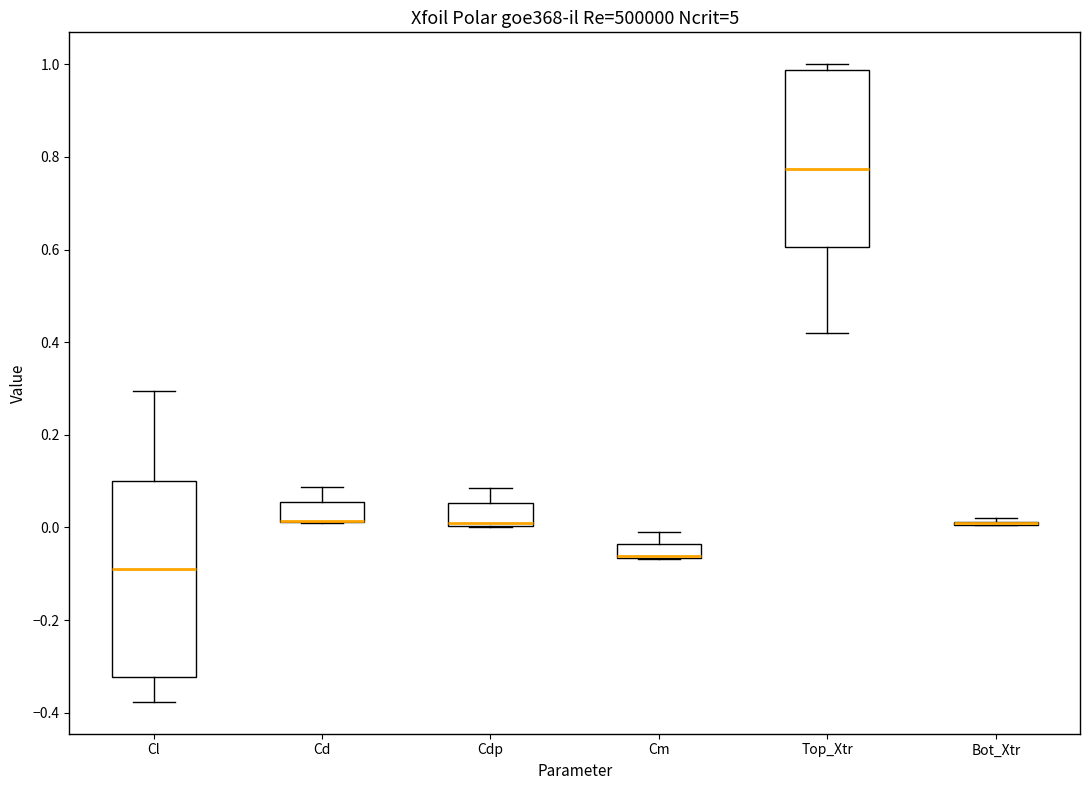

Reading left to right, transcribe this box plot: for each box, give where its median line is, the range the box spans, and where its two whiskers end, as read against the y-axis. The values are not printed on the chart, so give them approximately, as read against the axis.

Cl: median -0.08, box -0.32 to 0.10, whiskers -0.38 to 0.30
Cd: median 0.02 (drawn on the box's lower edge), box 0.02 to 0.06, whiskers 0.00 to 0.08
Cdp: median 0.00 (drawn on the box's lower edge), box 0.00 to 0.06, whiskers 0.00 to 0.08
Cm: median -0.06 (drawn on the box's lower edge), box -0.06 to -0.04, whiskers -0.06 to -0.02
Top_Xtr: median 0.78, box 0.60 to 0.98, whiskers 0.42 to 1.00
Bot_Xtr: box collapsed to a line at 0.00, whiskers 0.00 to 0.02